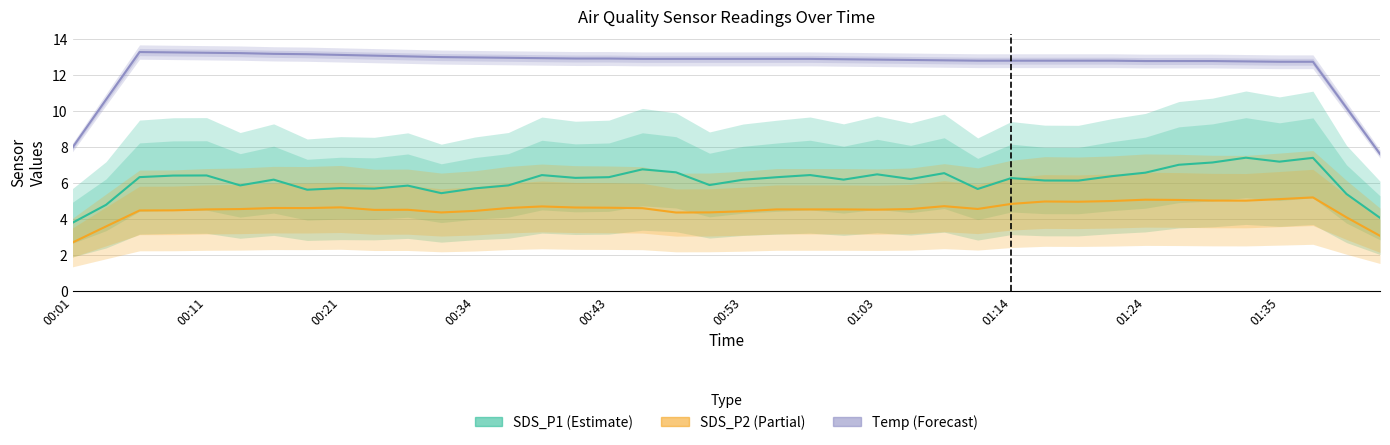

Which series has the largest total across all categories?

Temp (Forecast)